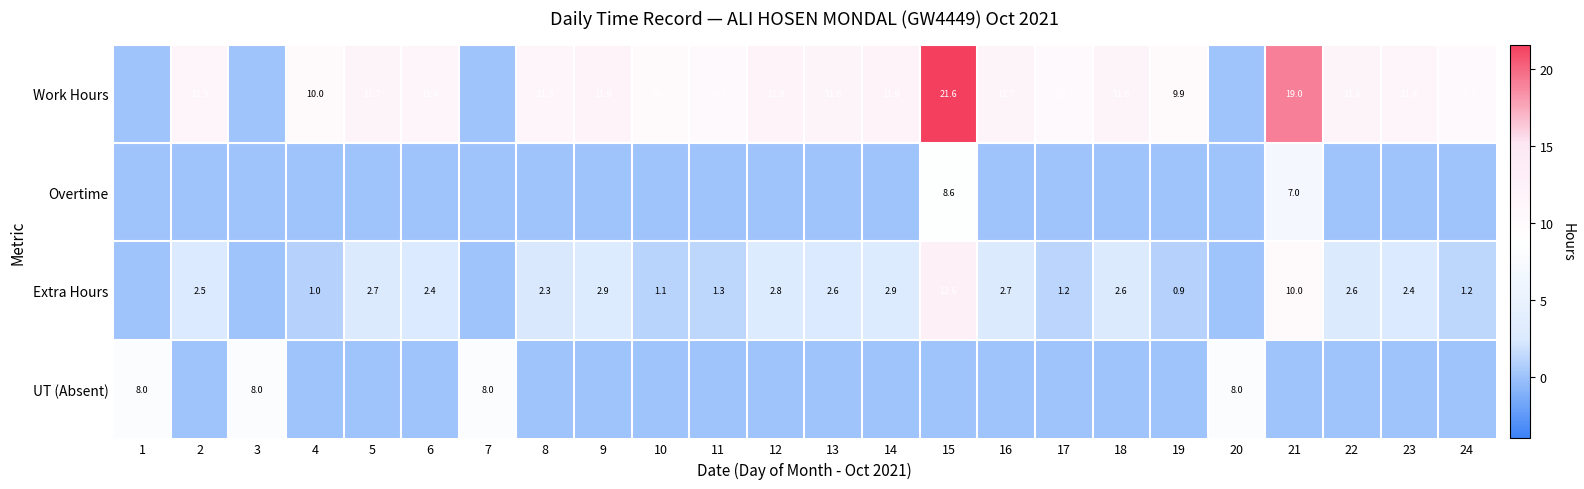

What is the difference between the Work Hours values at 5 and 11?

1.4